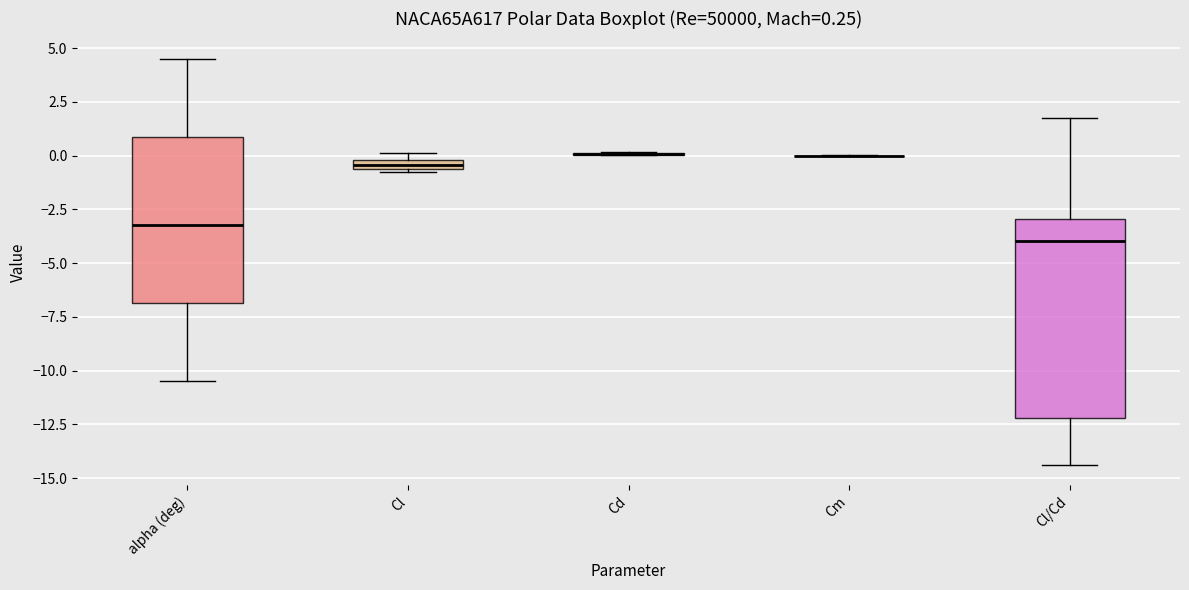

Comparing the boxes themselves (not the whiskers), which one is the tallest?

Cl/Cd